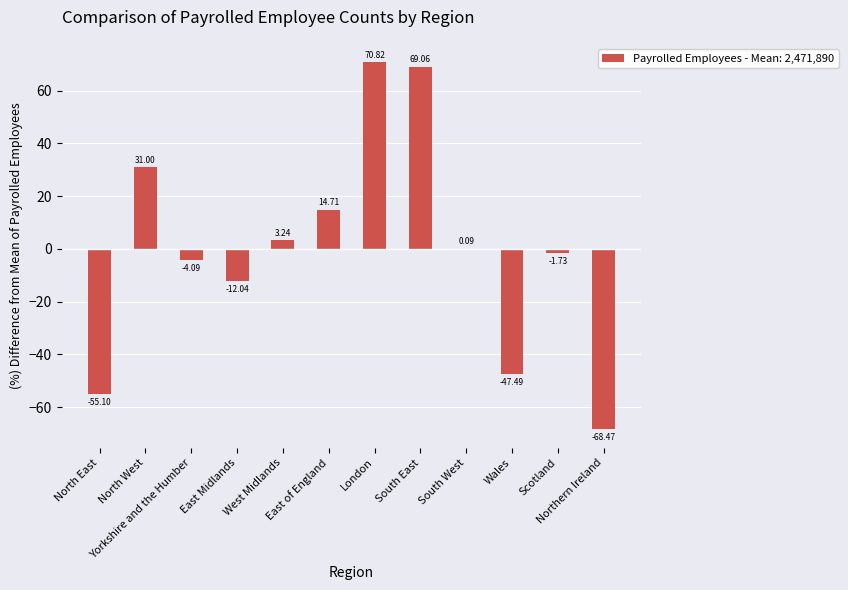

The chart shows a value of -1.7 at Scotland. True or false?

True